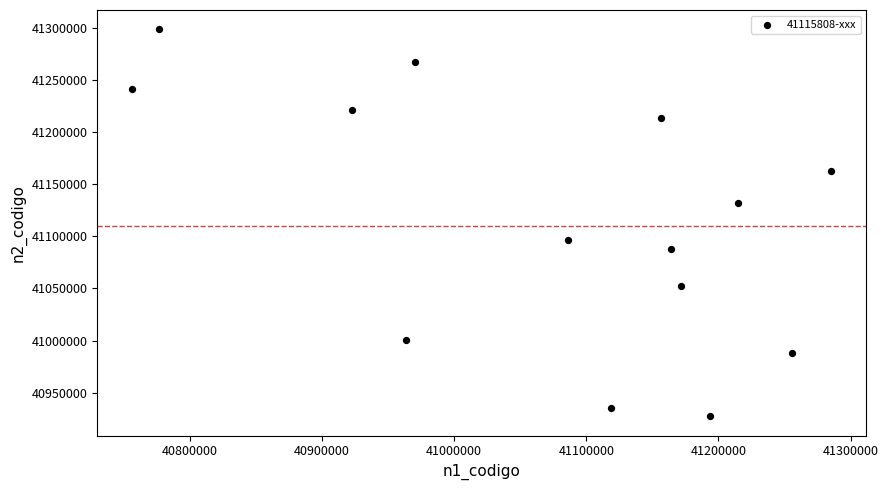

What is the range of X values (max minus min)?

528867.0